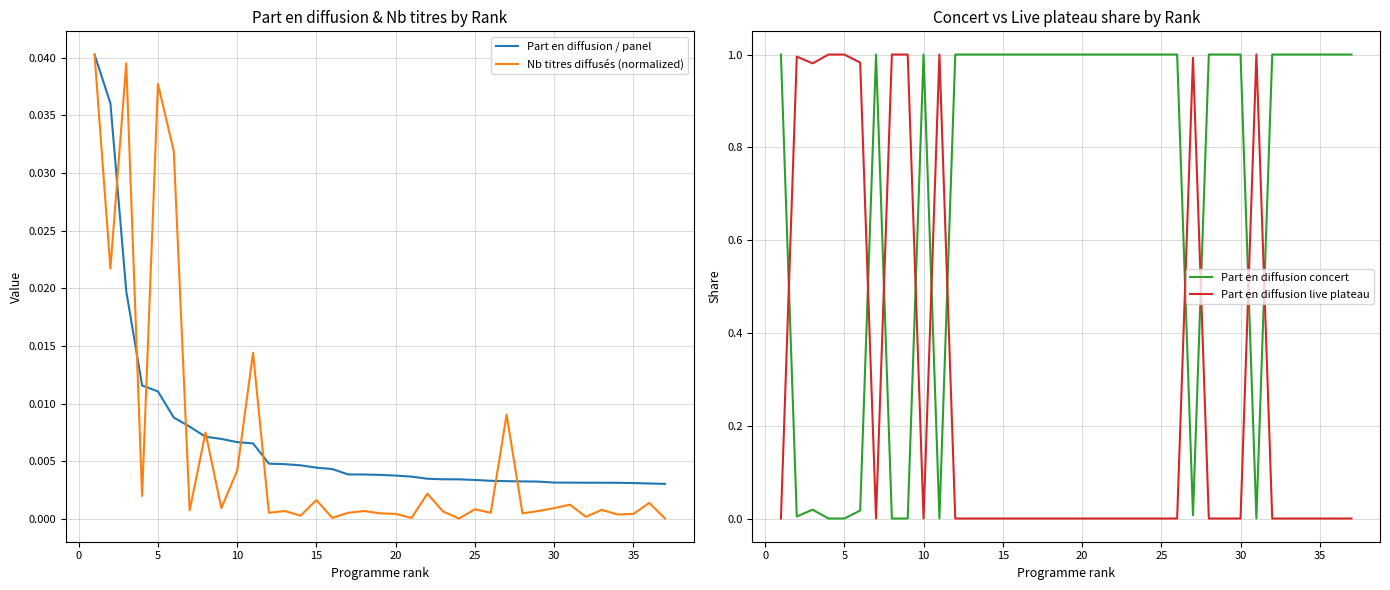

The value of Part en diffusion concert at 5 is 0.3. True or false?

False